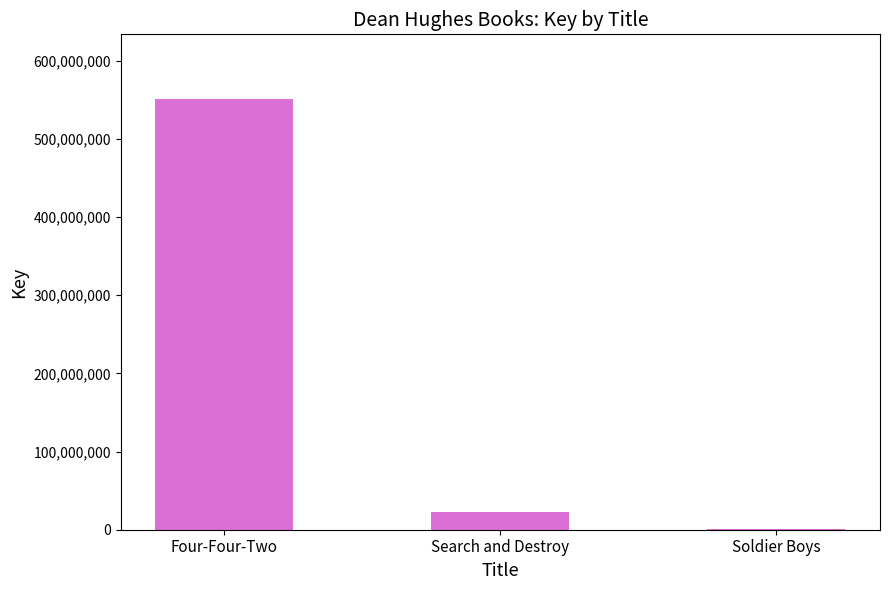

Where does the data first go above 22293973?

Four-Four-Two